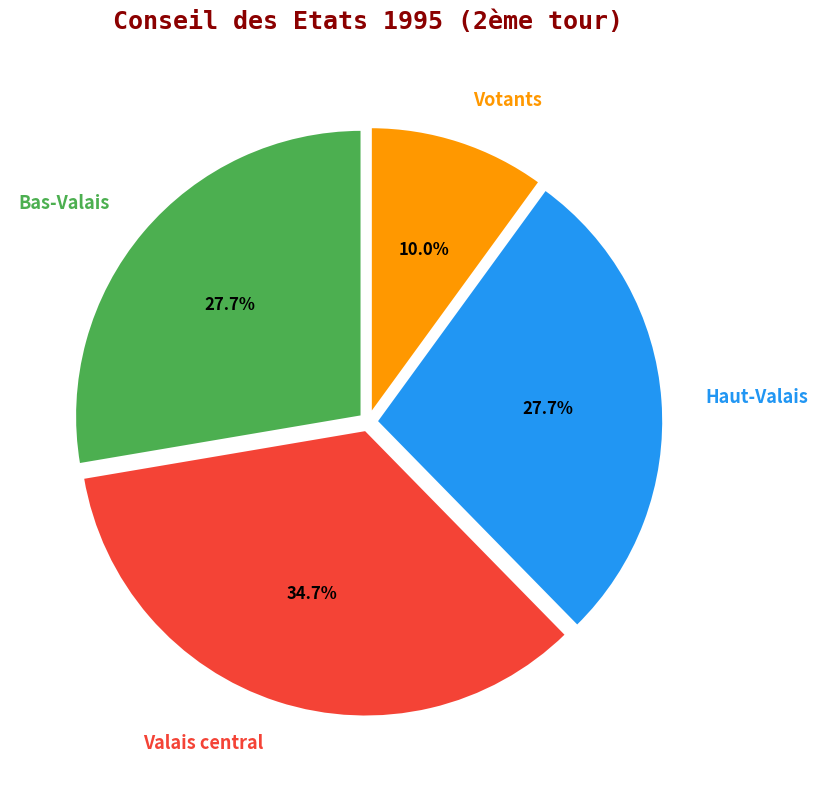

How many slices are in this pie chart?

4